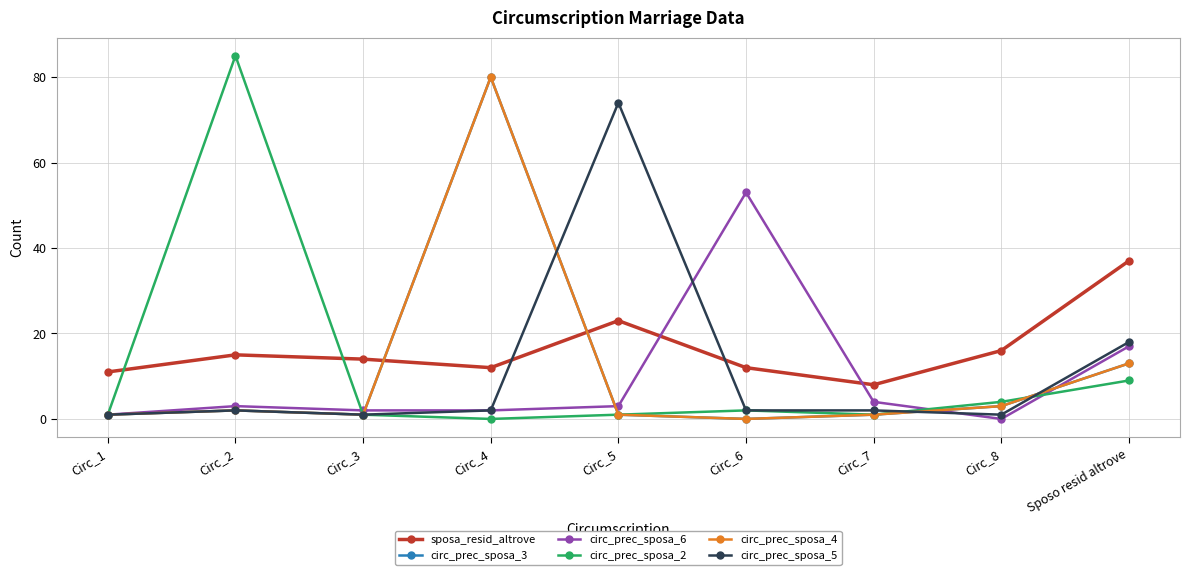

What is the difference between the maximum and minimum values in the circ_prec_sposa_6 series?

53